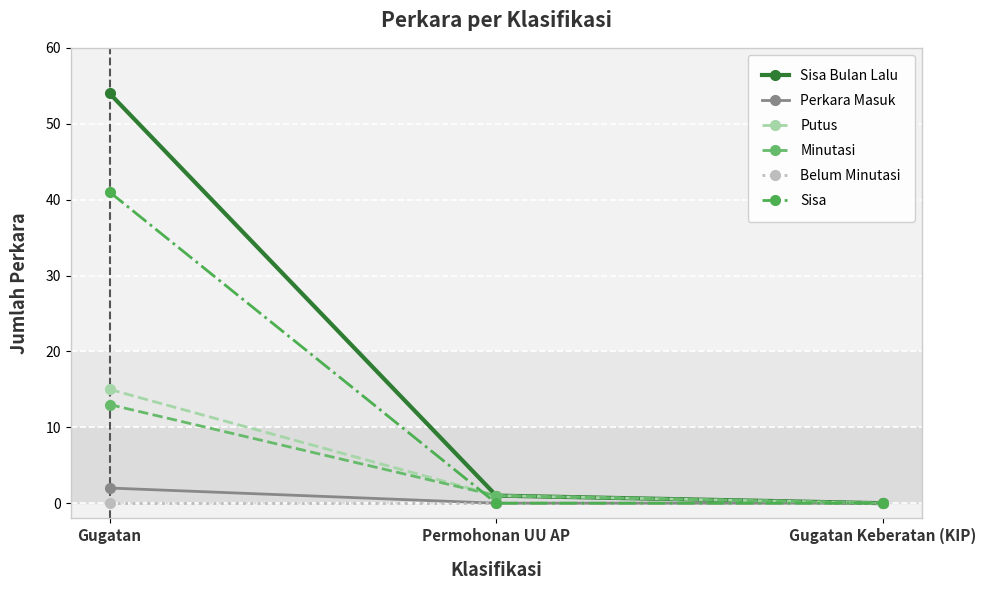

Read the Sisa Bulan Lalu value at Gugatan.

54